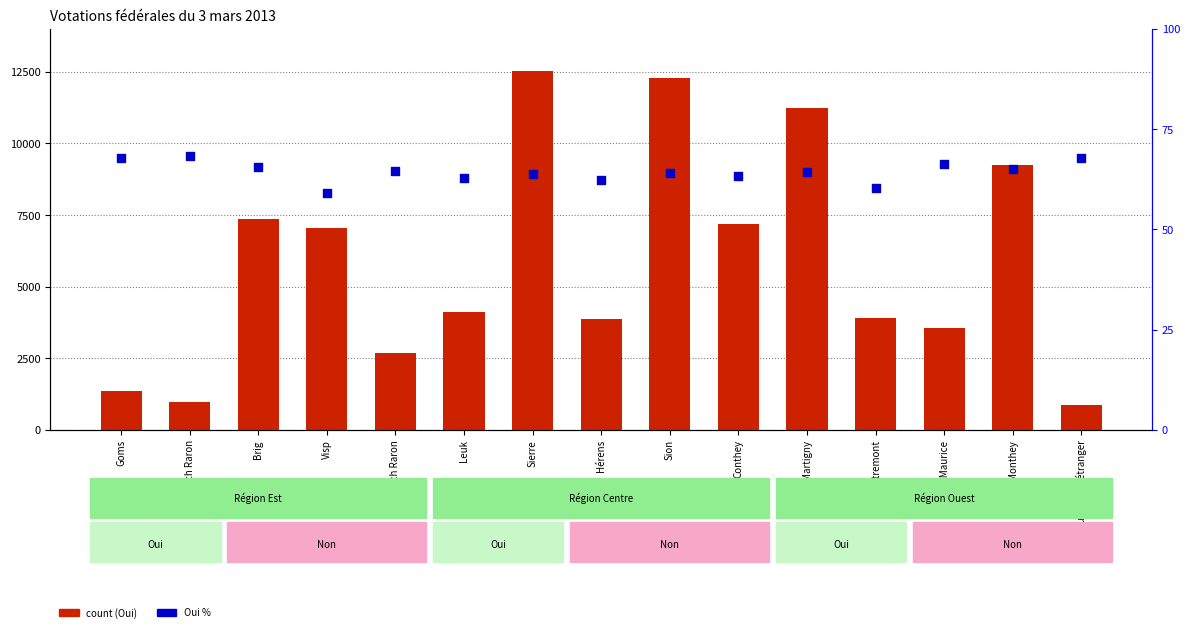

At which category is the sum across all series the highest?

Sierre